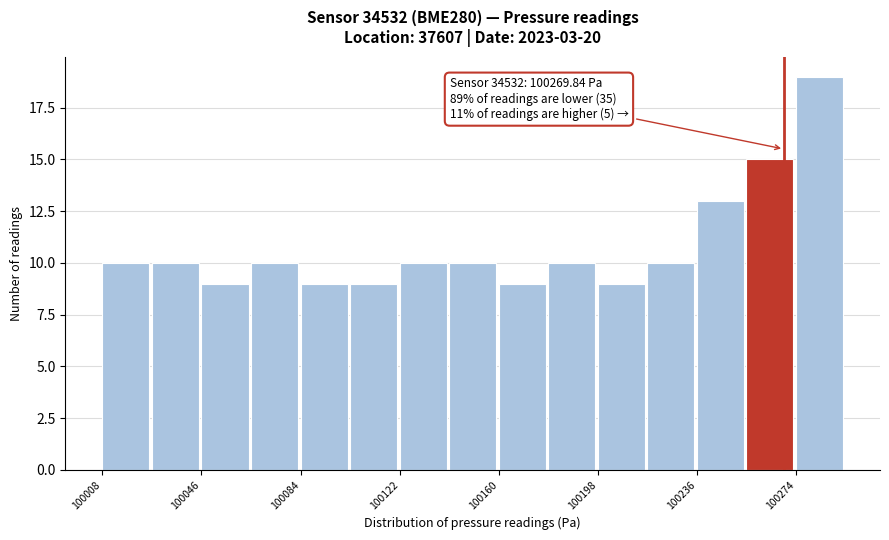

Around what value on the x-axis is the tallest bar? Give the approximate position of its centre, as read against the axis.

100285